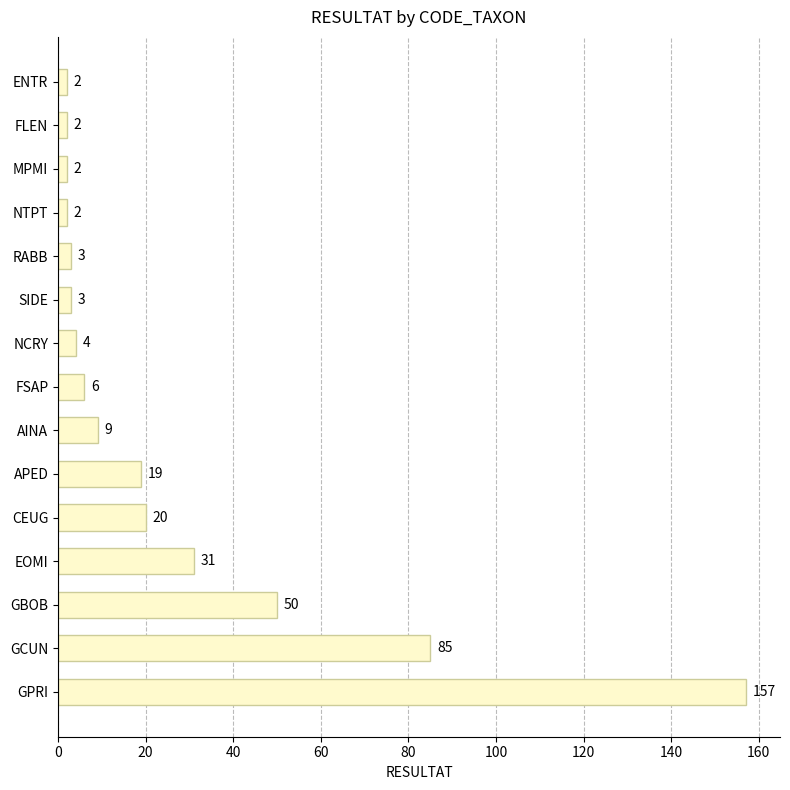

What is the change in value from GCUN to SIDE?

-82